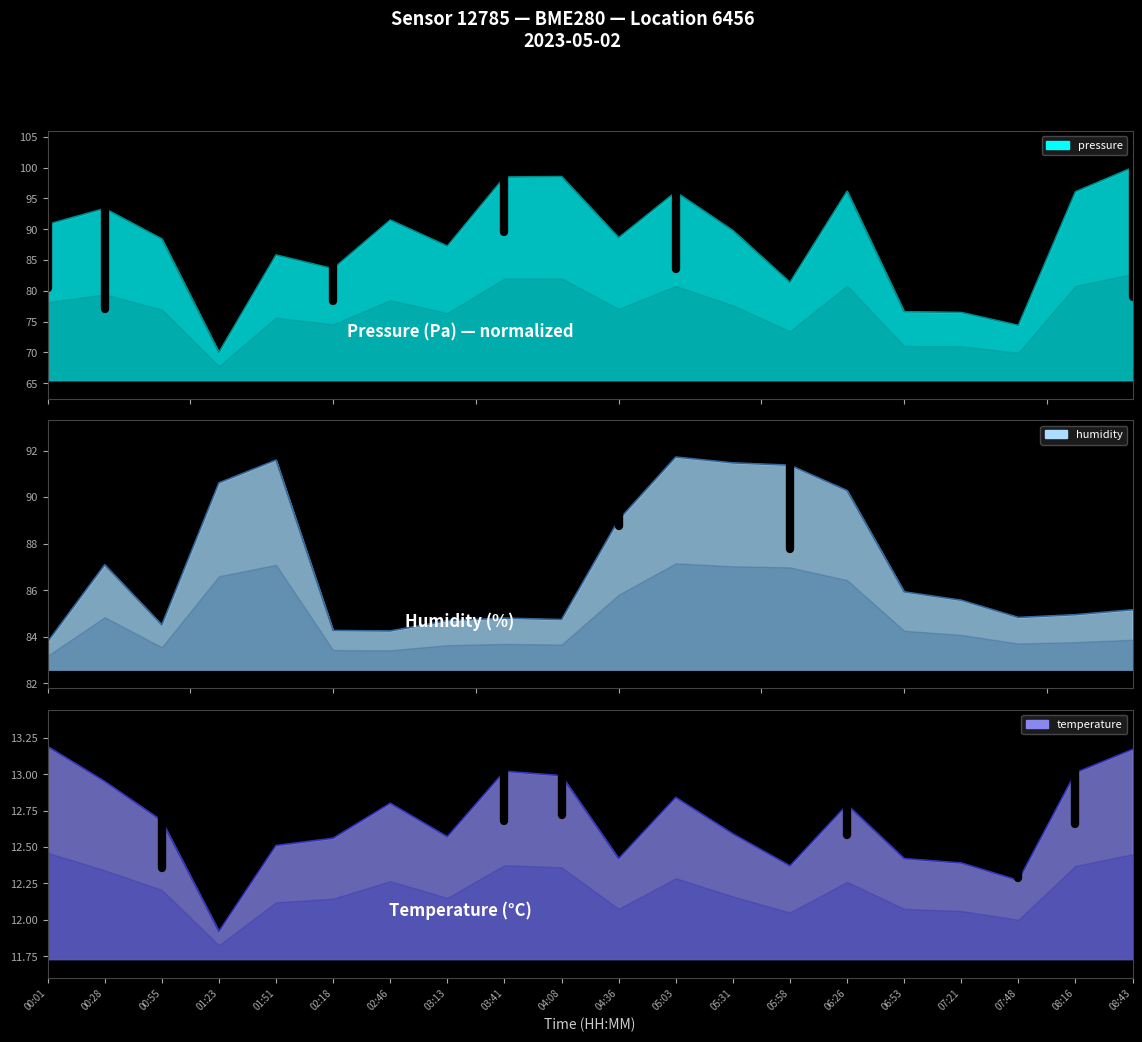

What is the sum of the humidity_line values at 08:16 and 03:13?

169.6